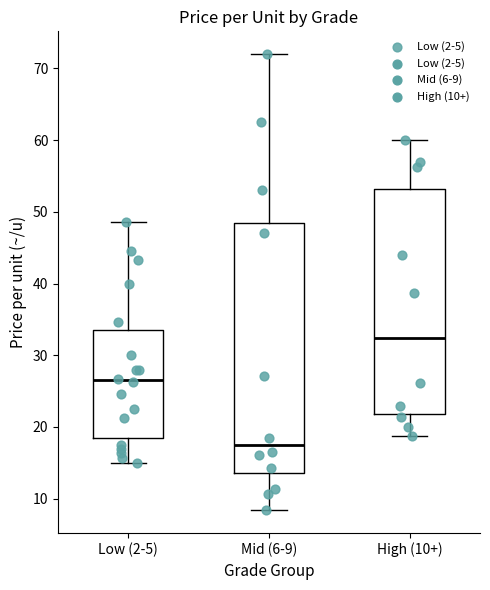

Which box has the lowest median line?

Mid (6-9)